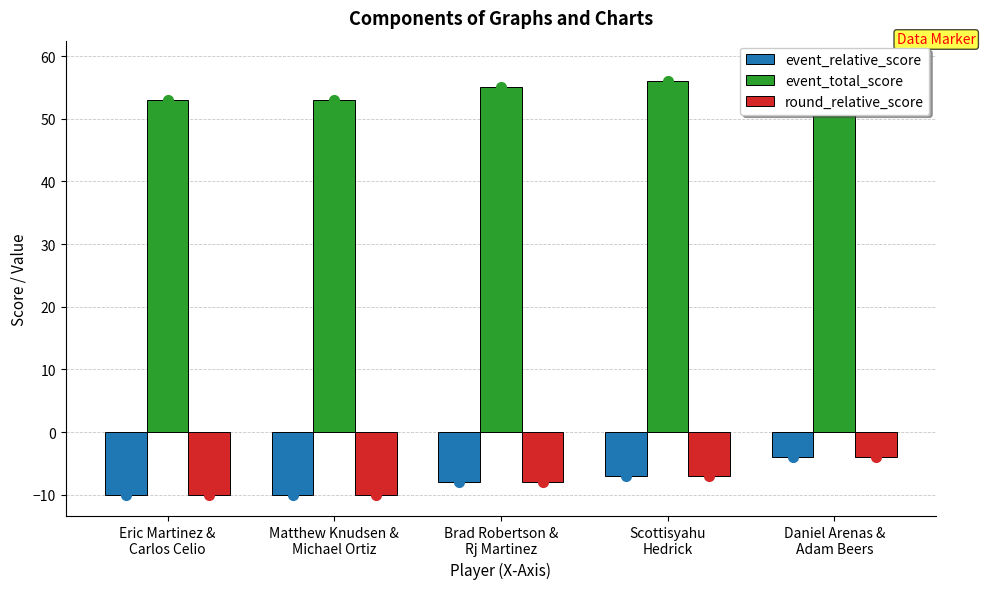

Which series changed the most between Matthew Knudsen &
Michael Ortiz and Daniel Arenas &
Adam Beers?

event_relative_score